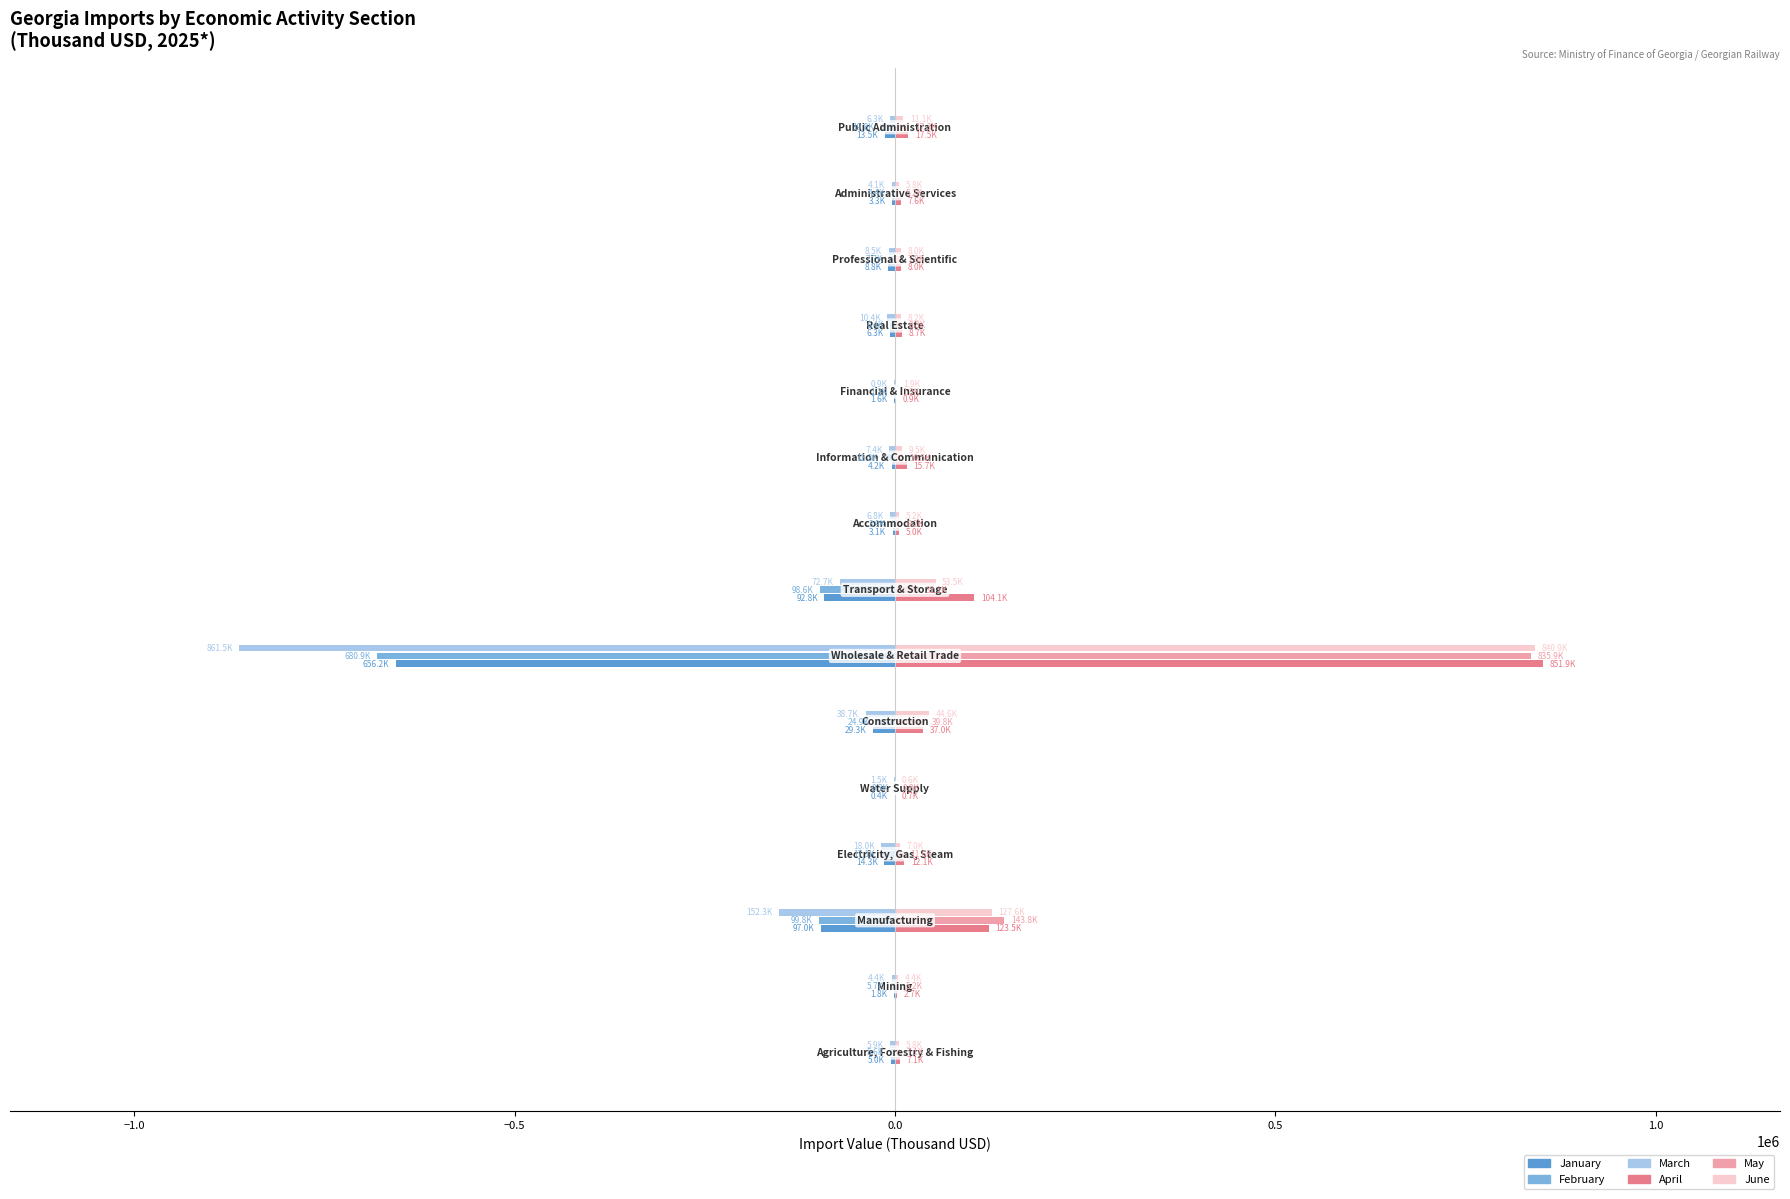

What is the sum of all February values?

-989494.8